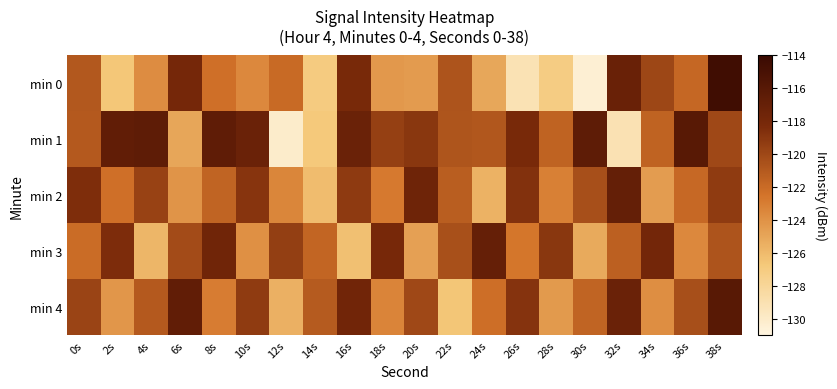

Reading left to right, transcribe all the data shown in this chart.

min 0: 0s=-120.9	2s=-126.7	4s=-123.7	6s=-118.0	8s=-122.3	10s=-123.5	12s=-122.0	14s=-127.0	16s=-118.1	18s=-124.3	20s=-124.4	22s=-120.7	24s=-125.1	26s=-129.1	28s=-127.1	30s=-130.4	32s=-117.2	34s=-120.0	36s=-121.8	38s=-114.4
min 1: 0s=-121.0	2s=-116.6	4s=-116.4	6s=-125.0	8s=-116.5	10s=-117.2	12s=-130.1	14s=-126.8	16s=-117.2	18s=-119.6	20s=-119.0	22s=-120.8	24s=-120.9	26s=-118.2	28s=-121.5	30s=-116.4	32s=-129.1	34s=-121.5	36s=-116.1	38s=-120.0
min 2: 0s=-118.5	2s=-122.3	4s=-119.7	6s=-124.1	8s=-121.6	10s=-118.9	12s=-123.4	14s=-126.1	16s=-119.2	18s=-122.8	20s=-117.5	22s=-121.3	24s=-125.6	26s=-118.7	28s=-123.1	30s=-120.4	32s=-116.8	34s=-124.5	36s=-121.9	38s=-119.3
min 3: 0s=-122.1	2s=-118.4	4s=-125.8	6s=-120.2	8s=-117.6	10s=-123.9	12s=-119.5	14s=-121.7	16s=-126.3	18s=-118.1	20s=-124.7	22s=-120.5	24s=-116.9	26s=-122.6	28s=-119.0	30s=-125.2	32s=-121.4	34s=-117.8	36s=-123.5	38s=-120.7
min 4: 0s=-119.8	2s=-124.2	4s=-121.0	6s=-116.6	8s=-122.9	10s=-119.3	12s=-125.5	14s=-121.1	16s=-117.7	18s=-123.3	20s=-120.0	22s=-126.6	24s=-122.2	26s=-118.8	28s=-124.4	30s=-121.6	32s=-117.2	34s=-123.8	36s=-120.4	38s=-116.0